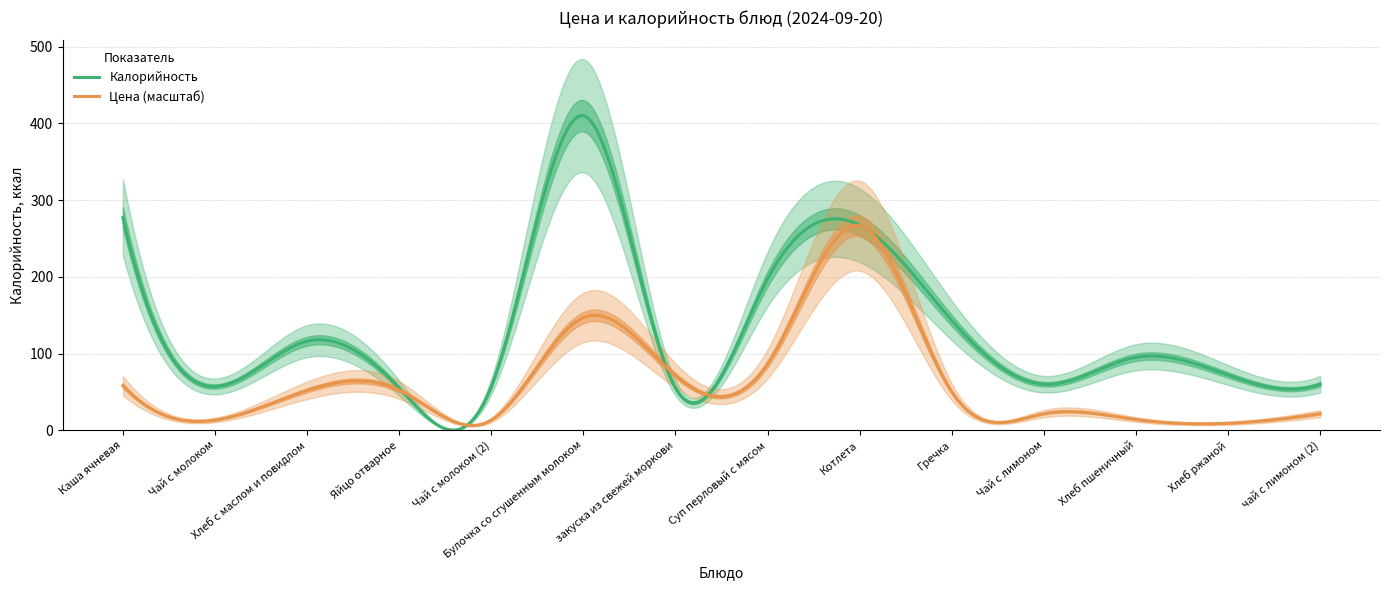

What is the highest value of the Цена (масштаб) series?

266.9